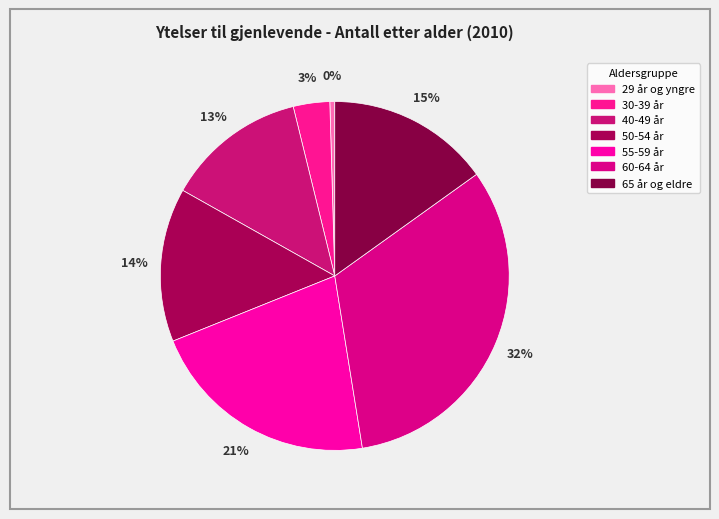

Combined, do 60-64 år and 40-49 år account for over 50%?

No